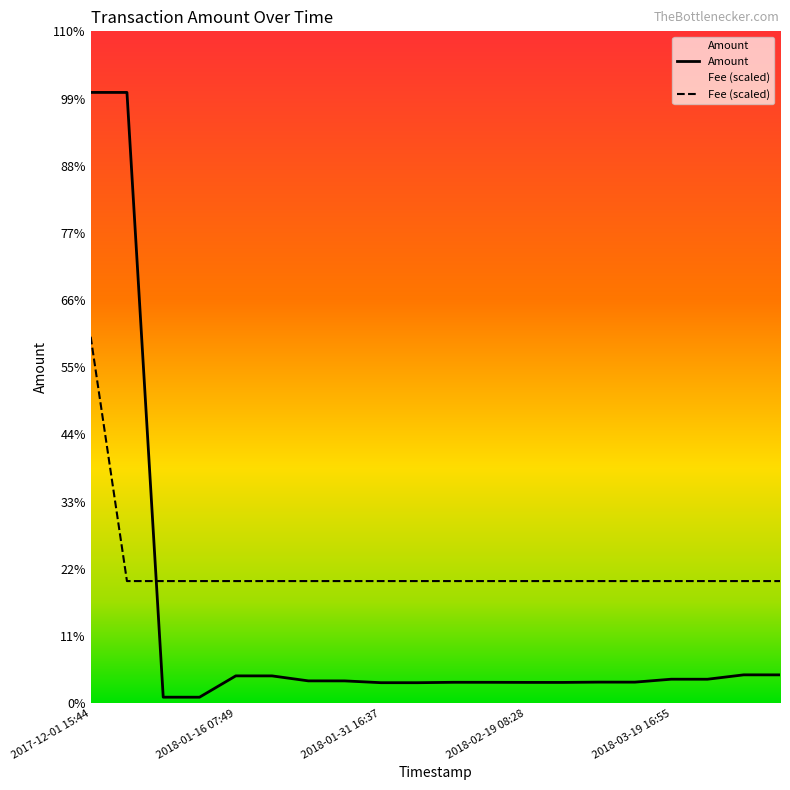

True or false: Fee (scaled) has more than 2 interior local peaks.

False